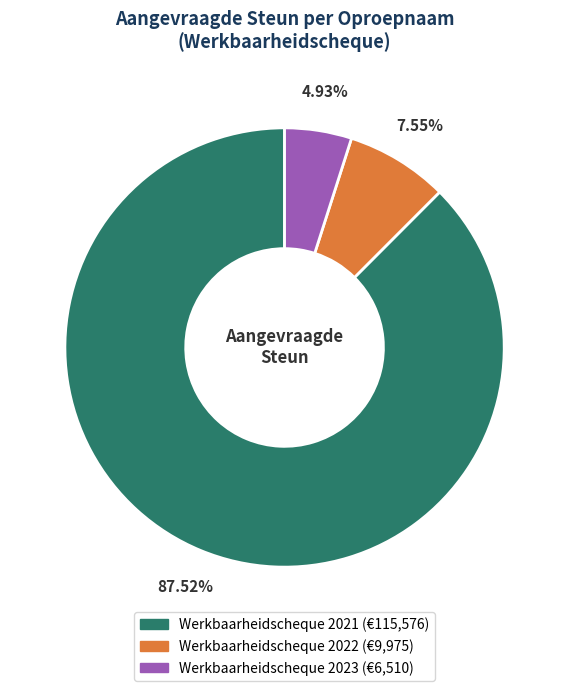

Count the number of slices in the pie.

3